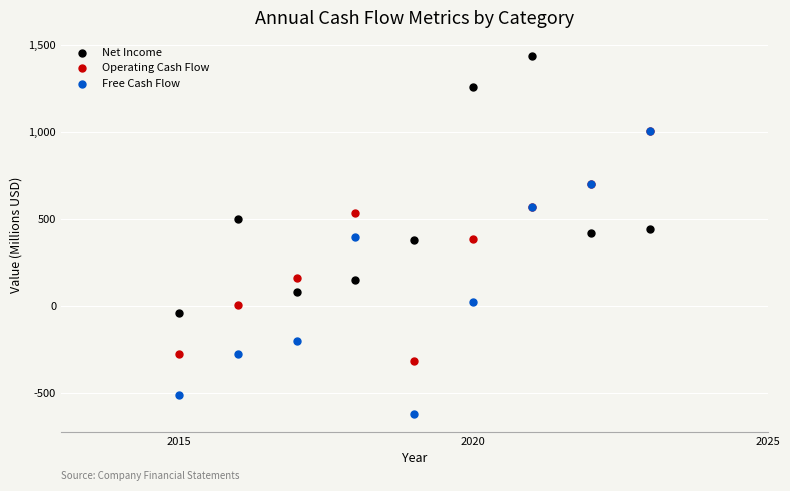

Which series has the largest Y range (max minus min)?

Free Cash Flow